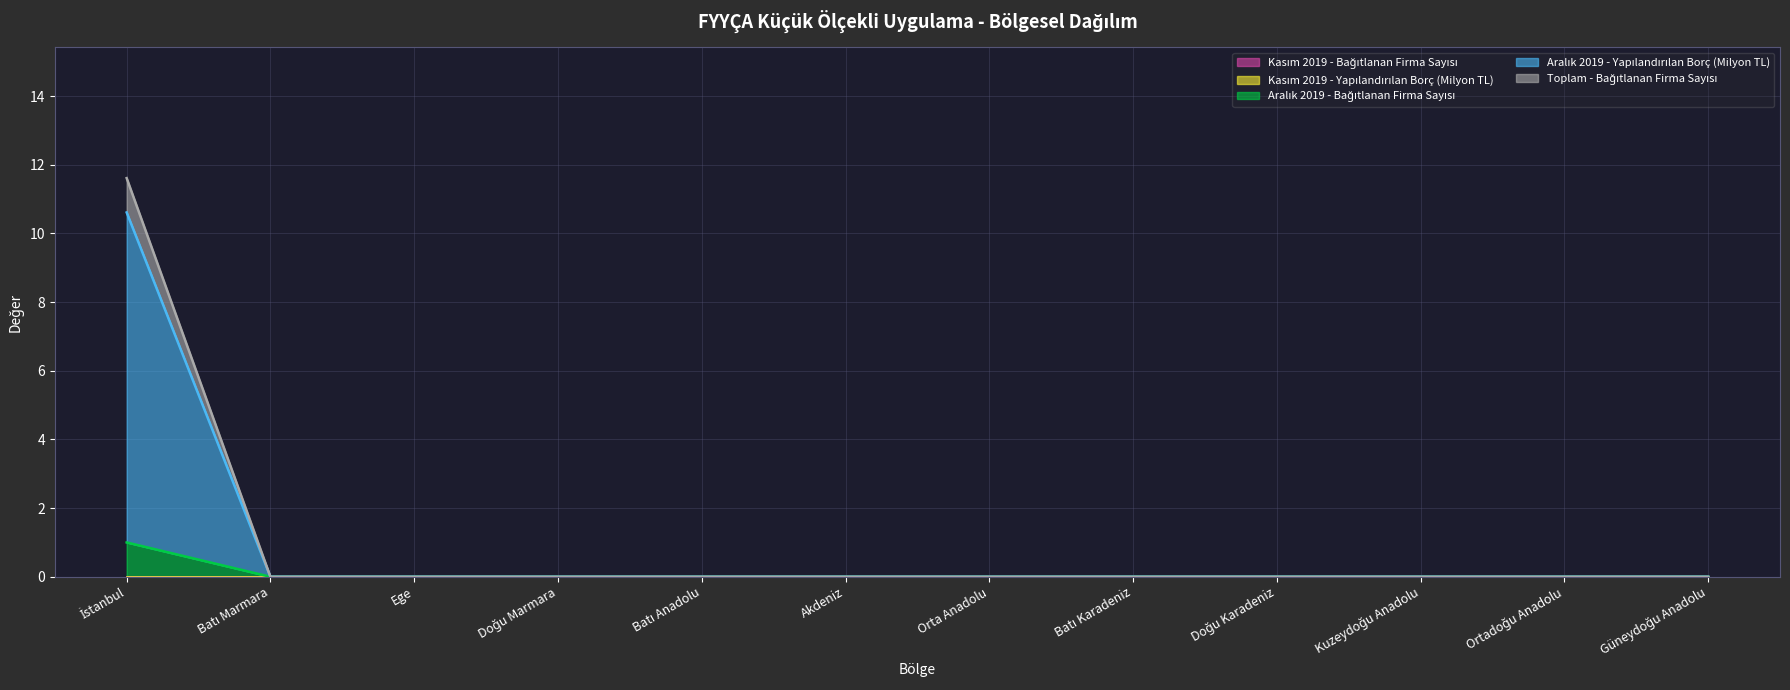

What is the label of the 4th point from the right?

Doğu Karadeniz